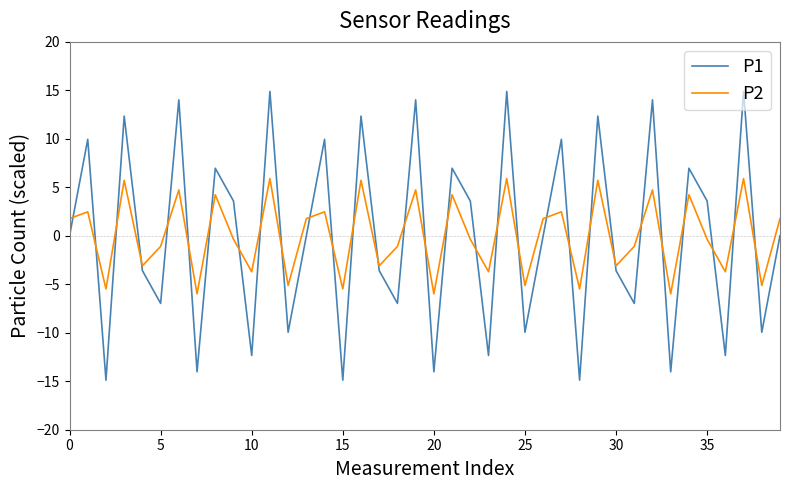

In P2, how many points are lower than both neighbors (excluding endpoints)?

15